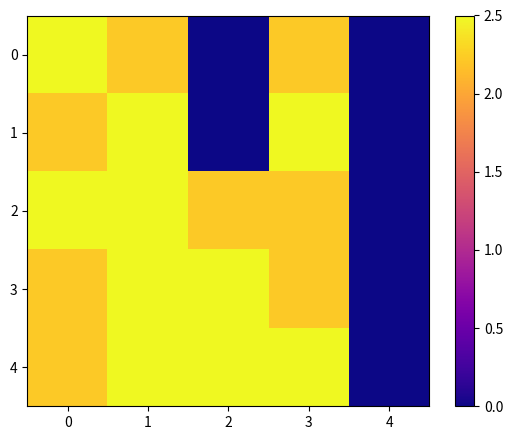

Count the number of categories in the chart.

5